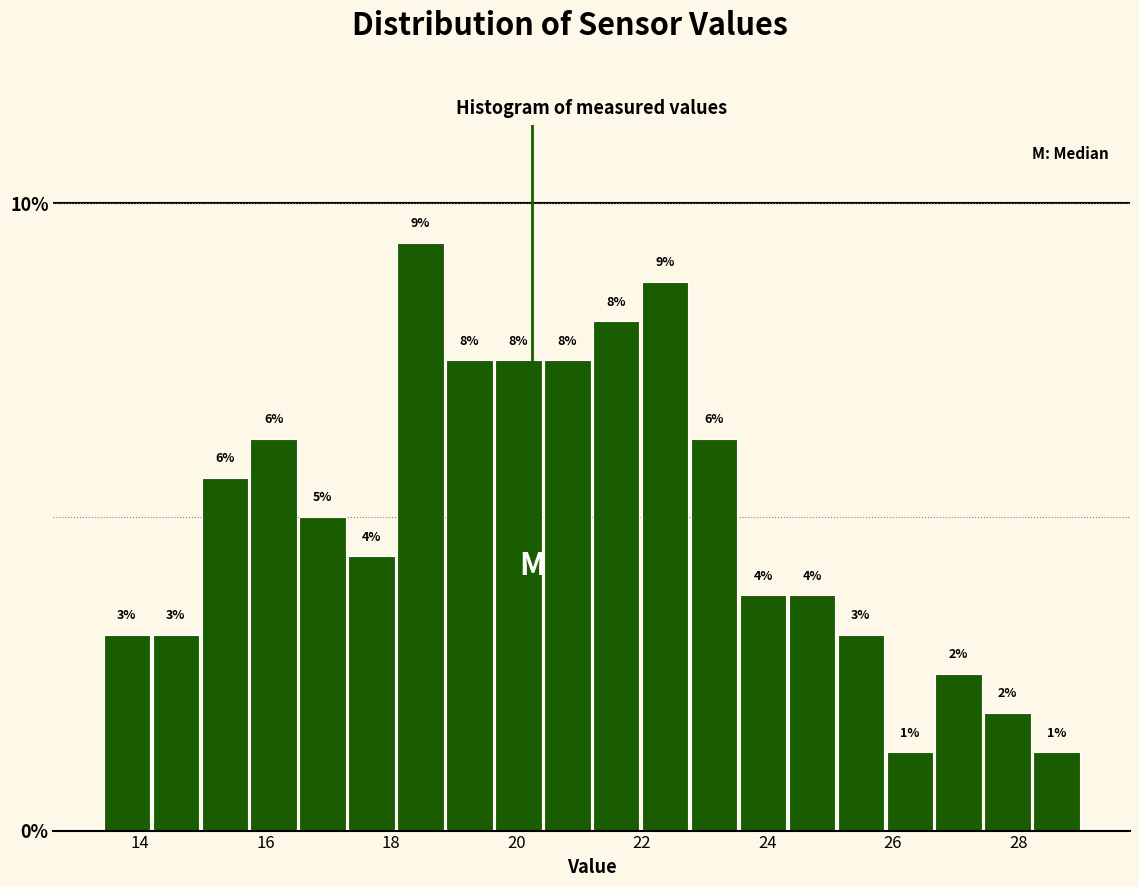

Around what value on the x-axis is the tallest bar? Give the approximate position of its centre, as read against the axis.

18.4